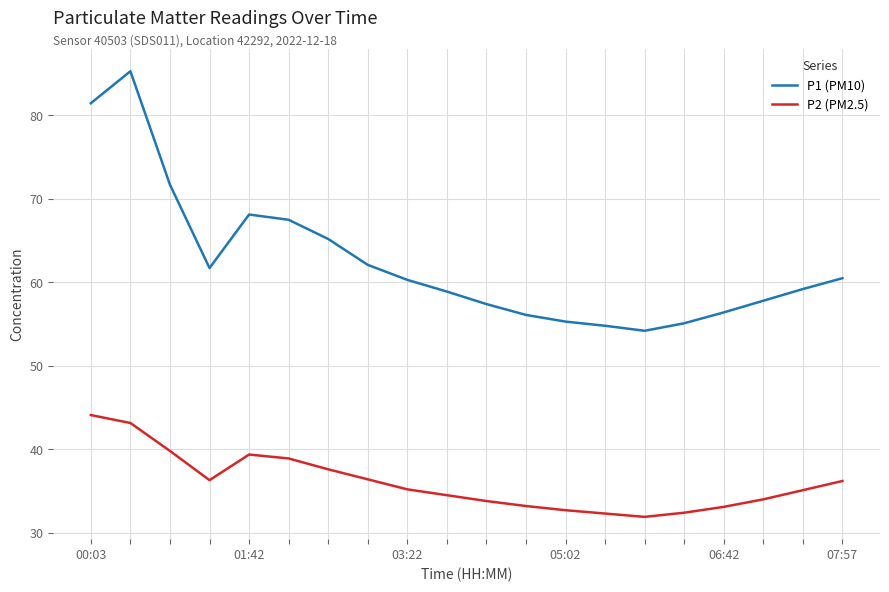

True or false: P1 (PM10) and P2 (PM2.5) intersect in this chart.

False